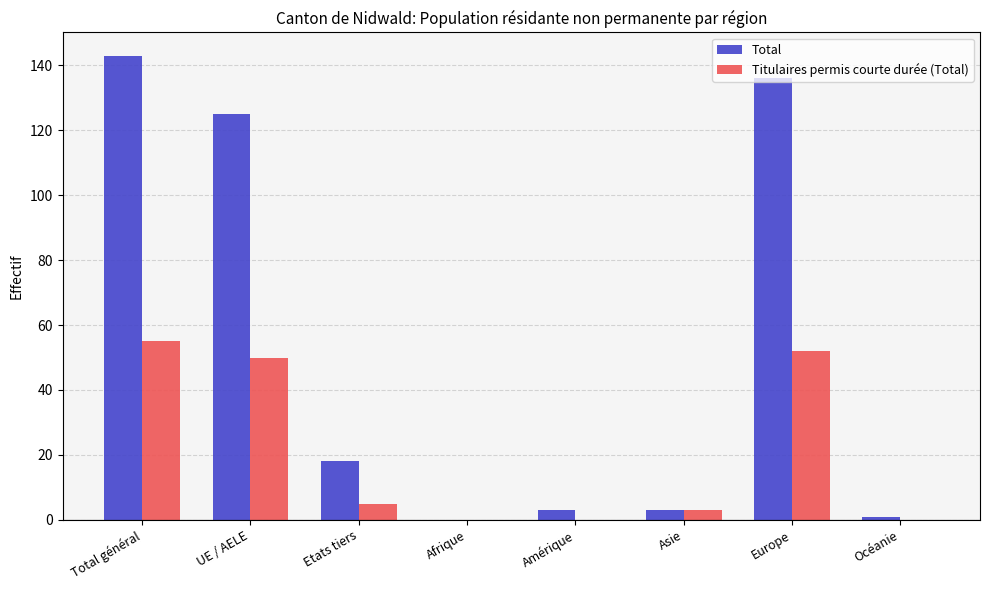

At which category does the chart reach its peak across all series?

Total général